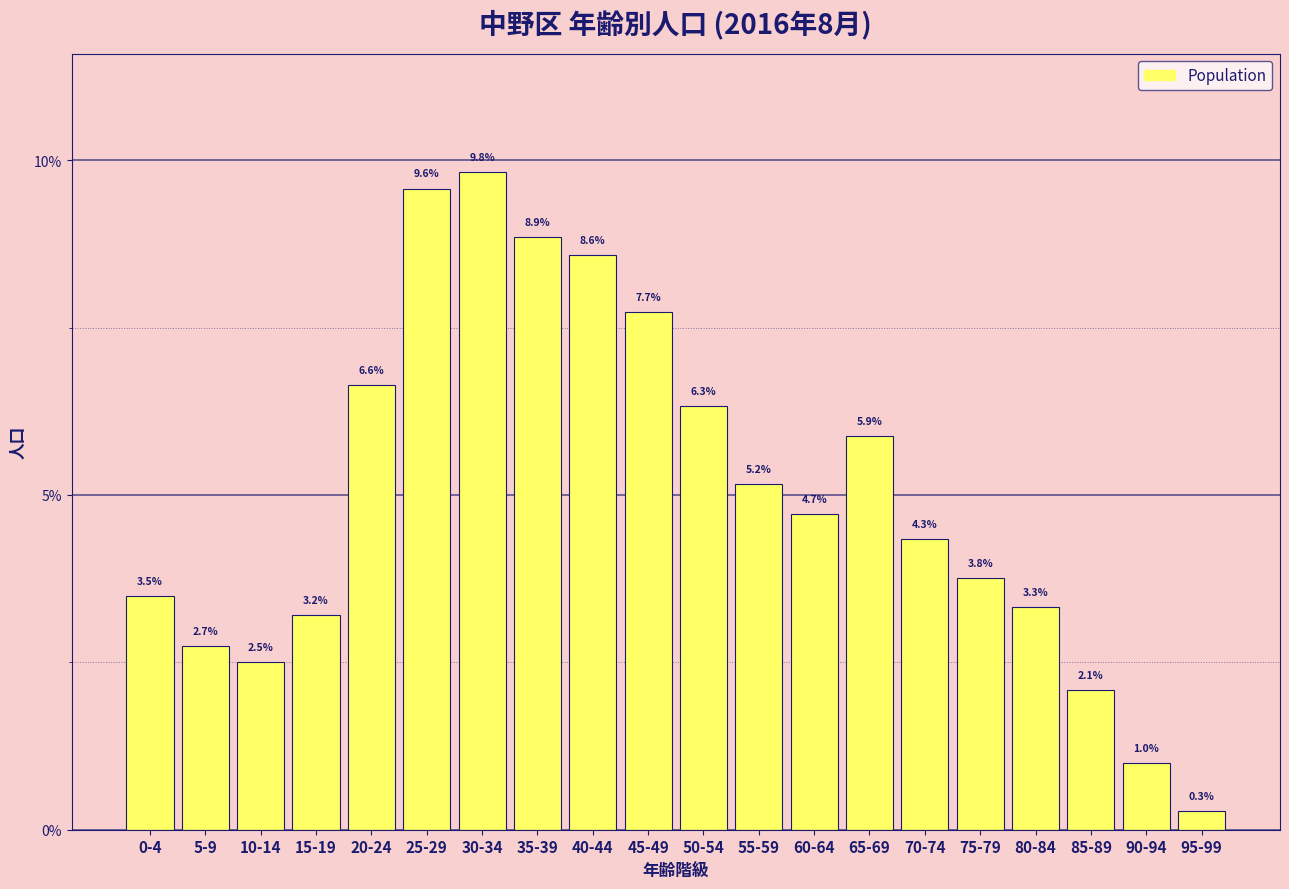

Reading left to right, transcribe all the data shown in this chart.

0-4=3.5	5-9=2.7	10-14=2.5	15-19=3.2	20-24=6.6	25-29=9.6	30-34=9.8	35-39=8.9	40-44=8.6	45-49=7.7	50-54=6.3	55-59=5.2	60-64=4.7	65-69=5.9	70-74=4.3	75-79=3.8	80-84=3.3	85-89=2.1	90-94=1.0	95-99=0.3